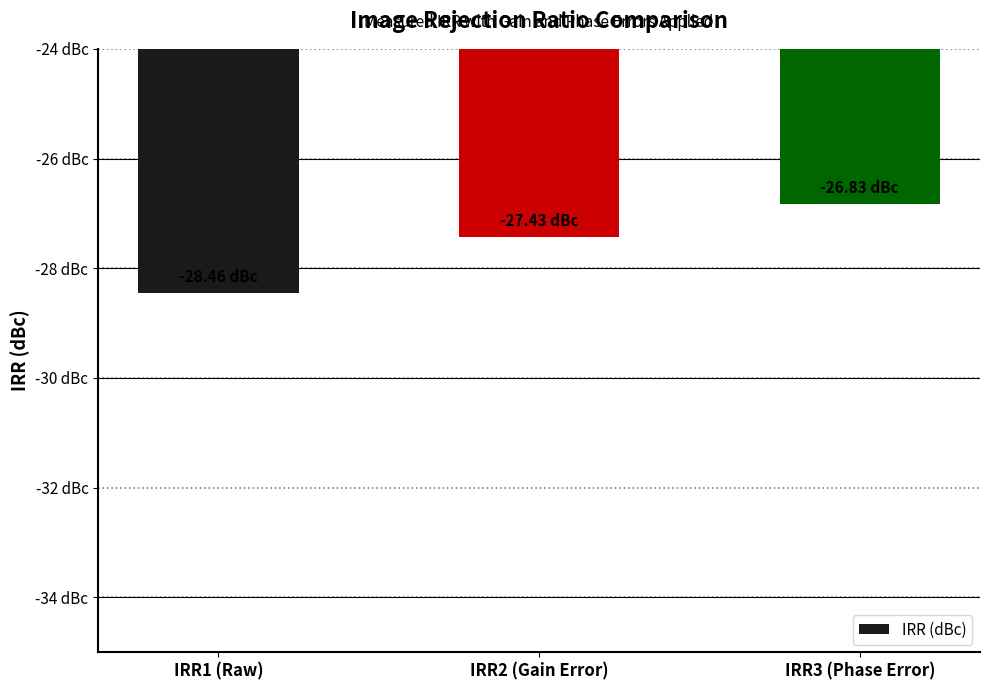

List the labels in order of value, largest first.

IRR3 (Phase Error), IRR2 (Gain Error), IRR1 (Raw)